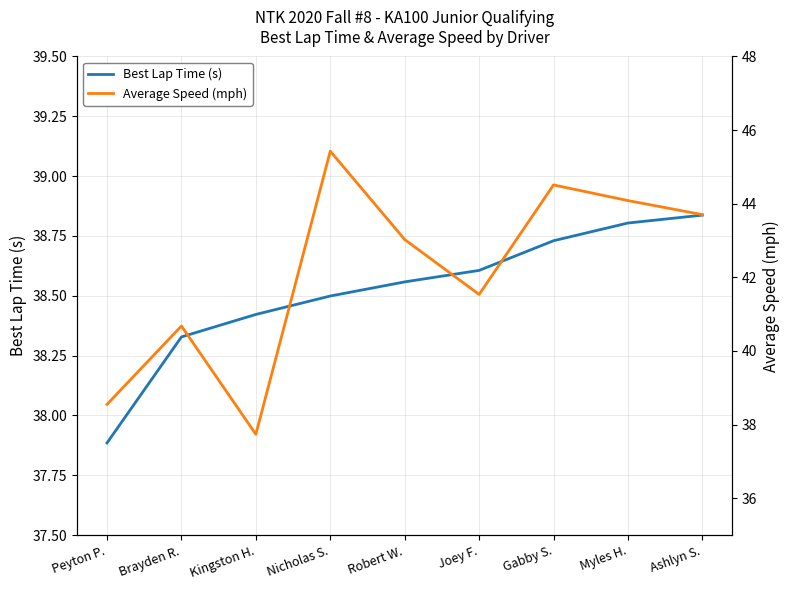

How many distinct data groups are displayed?

2